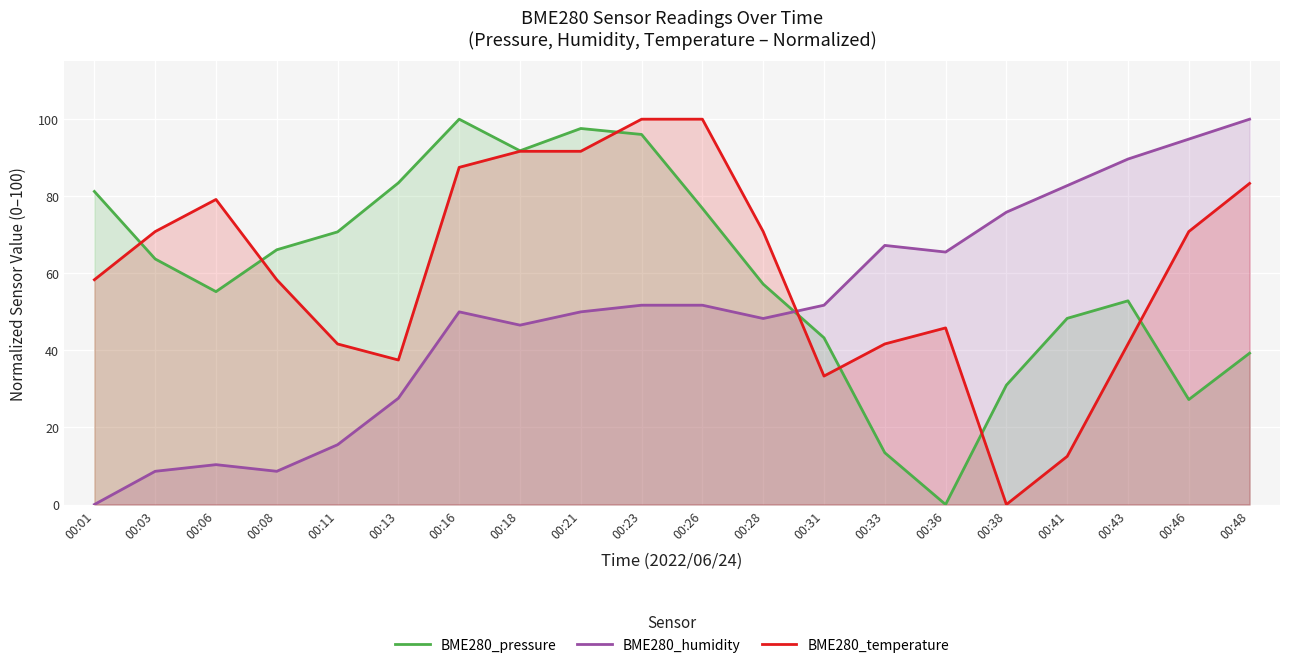

Is it true that BME280_temperature equals 37.5 at 00:13?

True